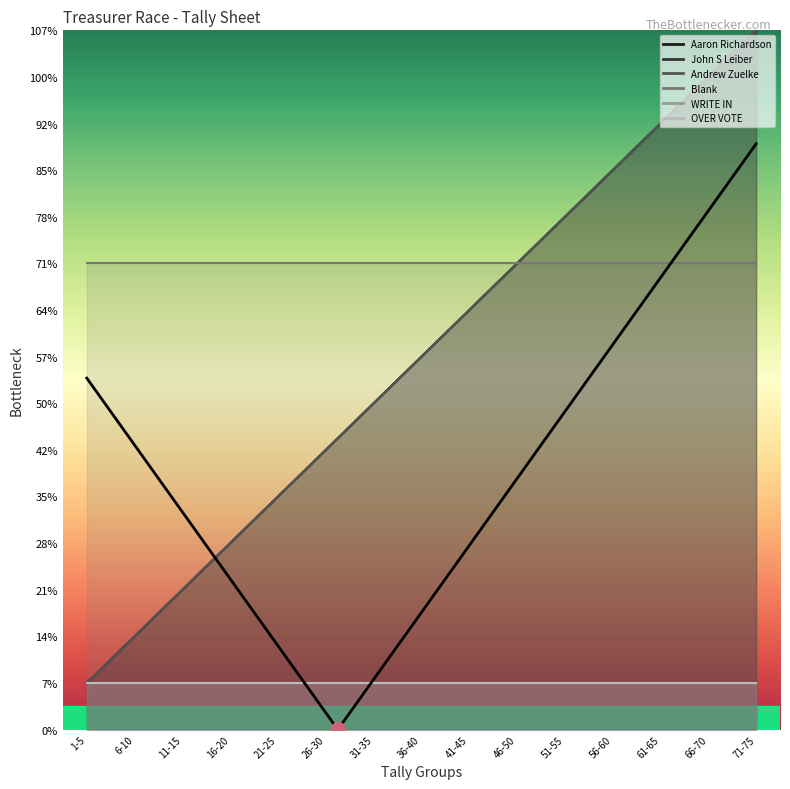

What is the minimum value shown in the chart?

1